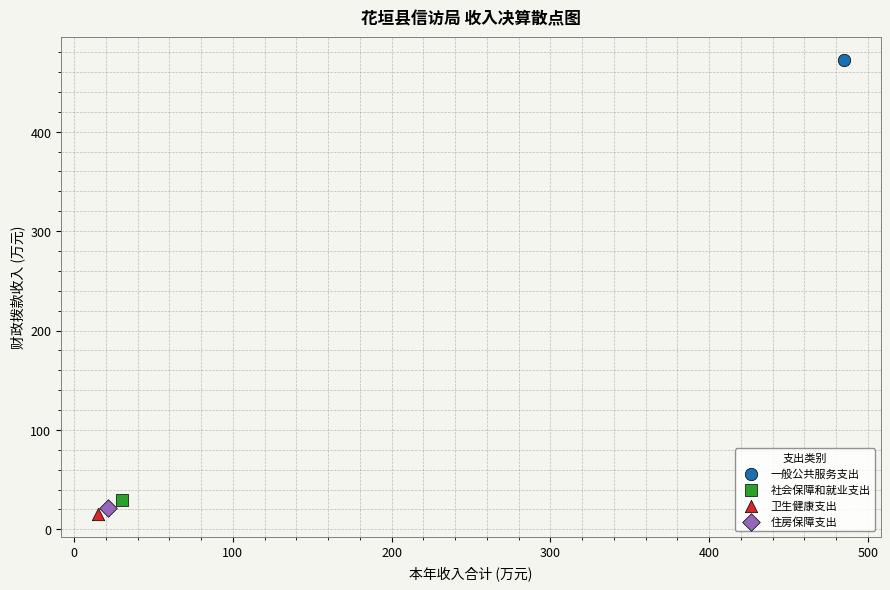

Which series contains the highest Y value?

一般公共服务支出